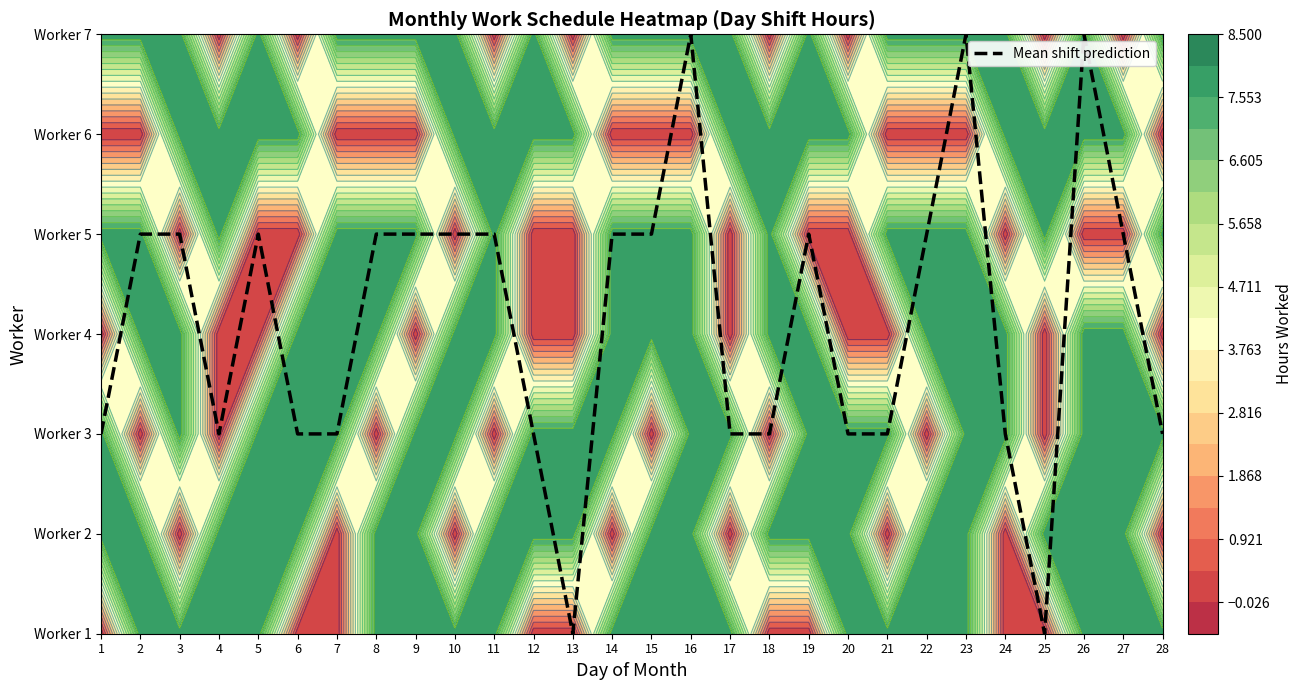

What value does the data have at 4?

2.0